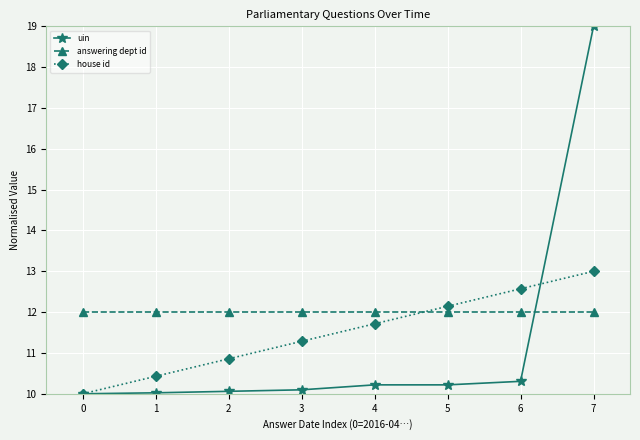

What is the average value of the uin series?

11.2